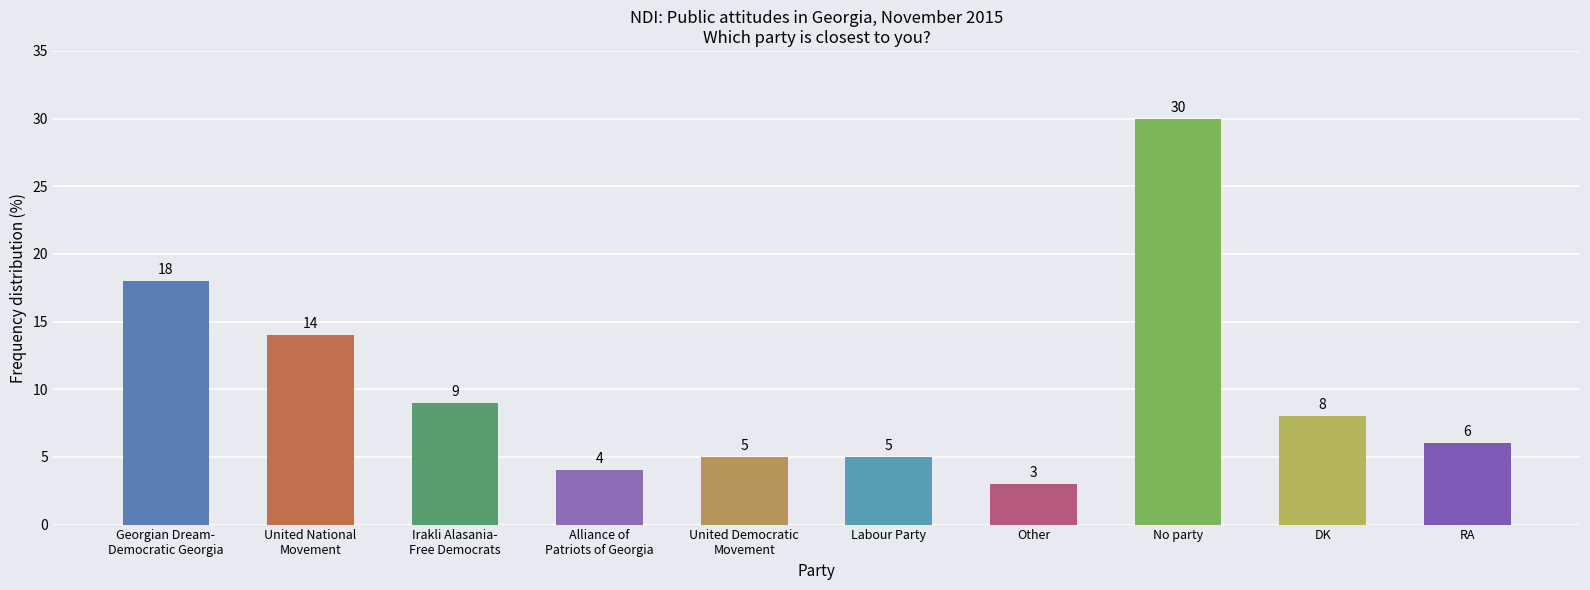

What value does the data have at RA, to the nearest 5?

5